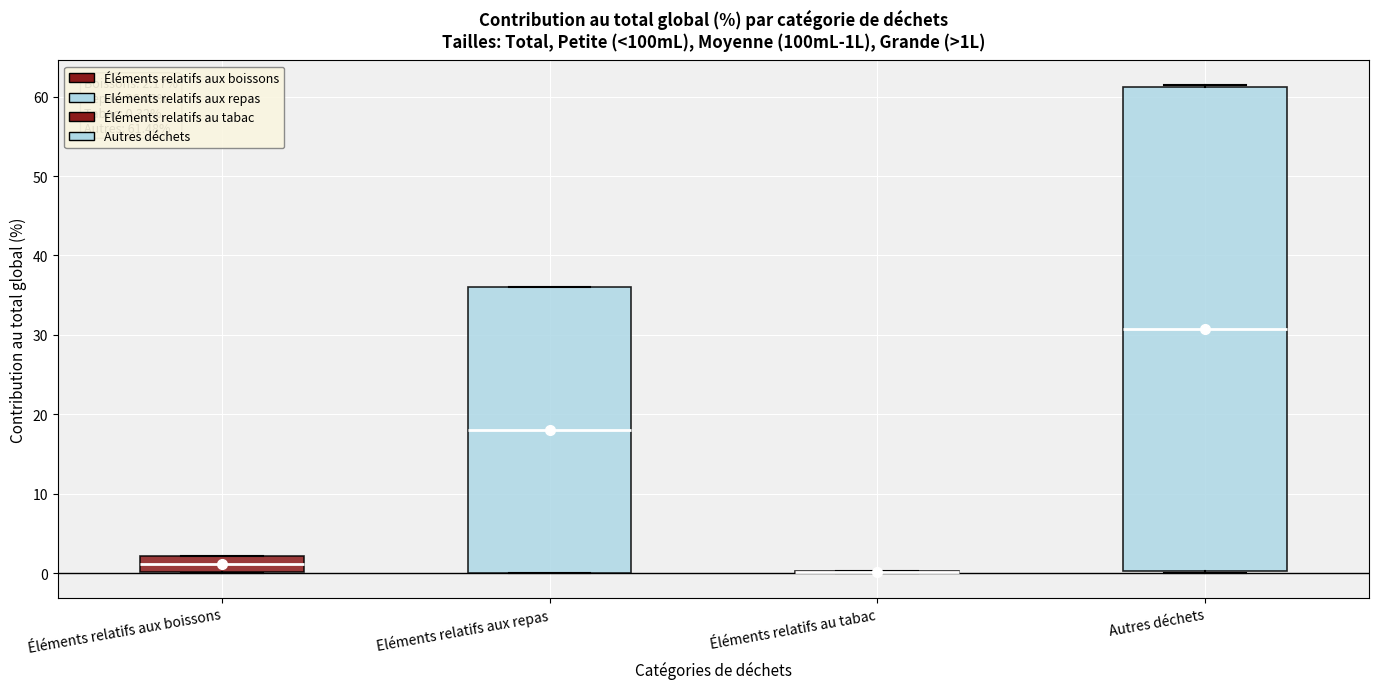

Comparing the boxes themselves (not the whiskers), which one is the tallest?

Autres déchets